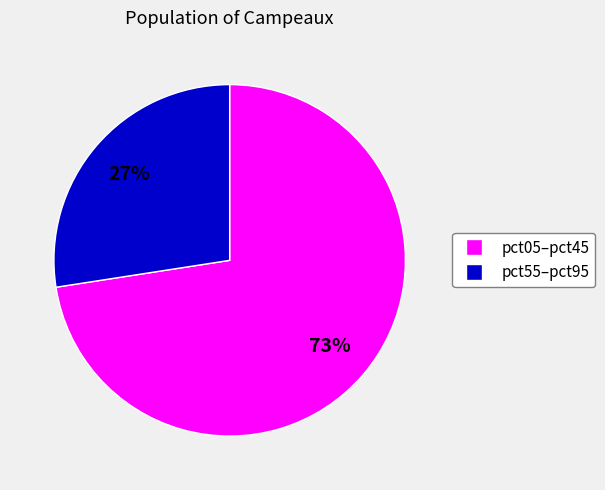

Is there a majority slice in this chart?

Yes